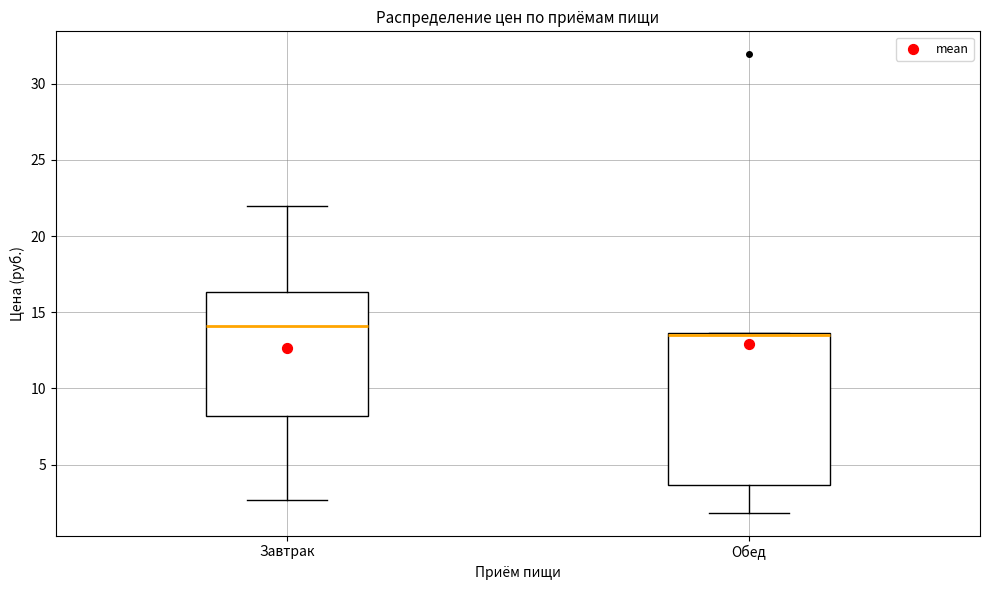

Which box is the tallest, from its lower edge to its upper edge?

Обед